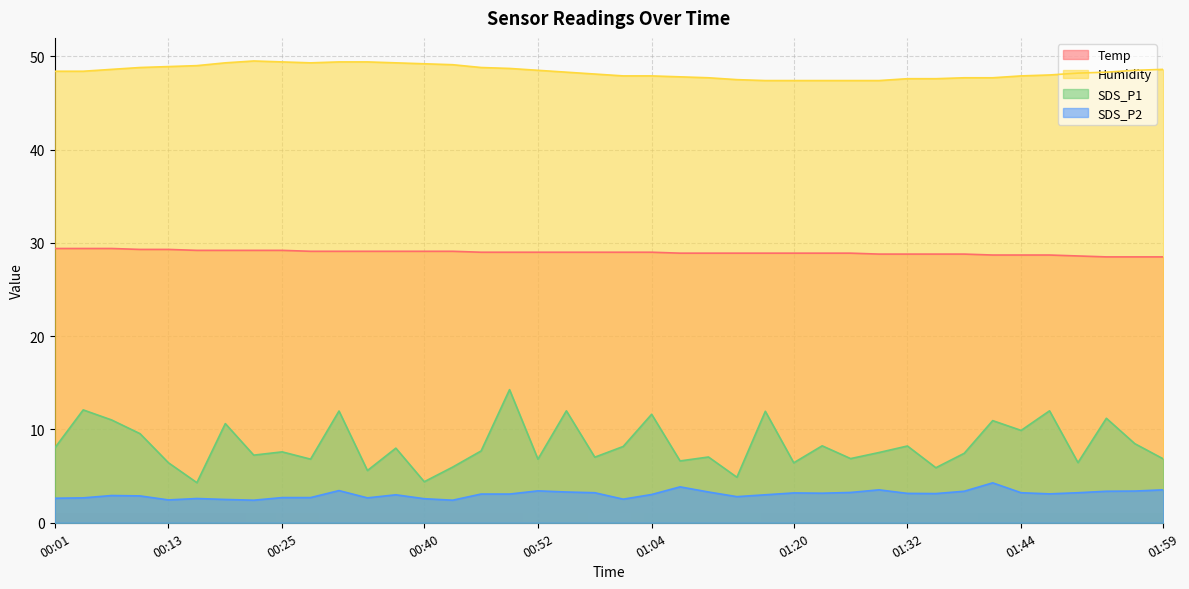

Where is the first local minimum for SDS_P1?

00:16